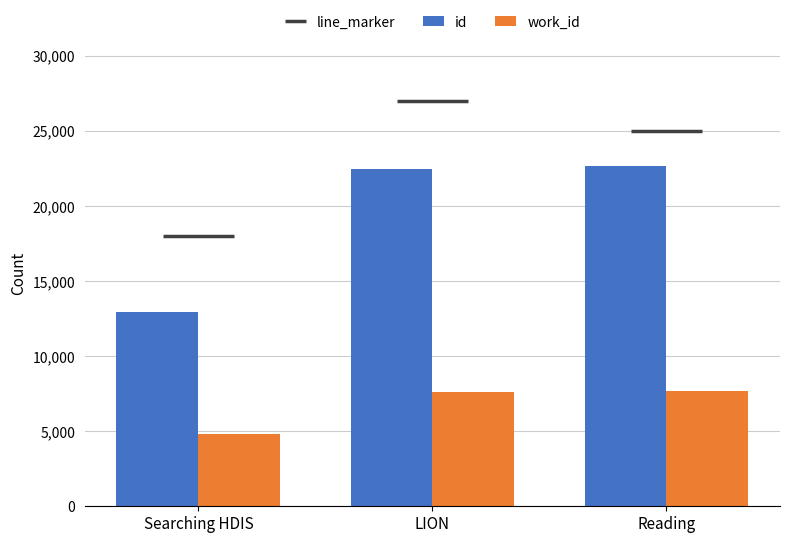

At how many categories does at least one series exceed 10227?

3